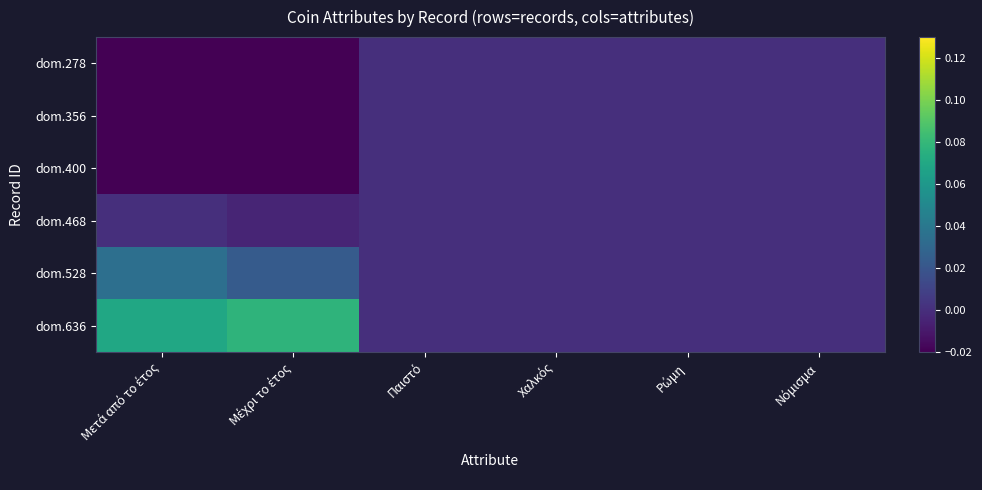

At Παιστό, list the series in order from largest to smallest.

dom.278, dom.356, dom.400, dom.468, dom.528, dom.636